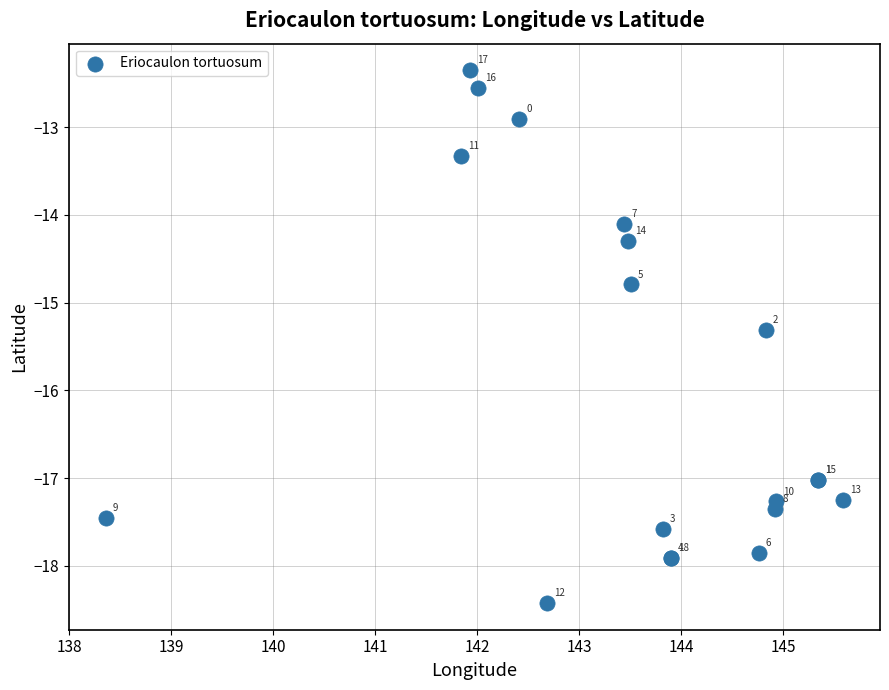

What Y value in the scatter plot is closest to -15?

-14.8